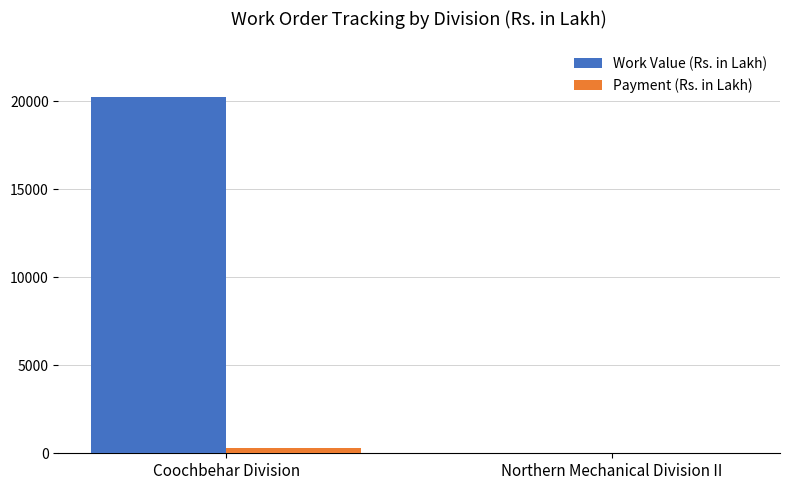

Between Coochbehar Division and Northern Mechanical Division II, which series saw the biggest shift?

Work Value (Rs. in Lakh)